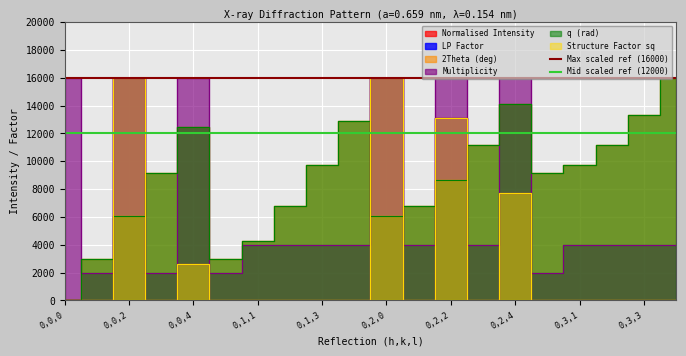

Which series has the largest total across all categories?

Max scaled ref (16000)